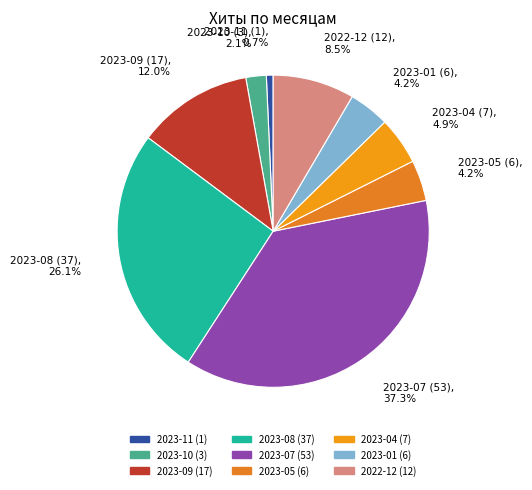

To the nearest percent, what is the average slice percentage?

11%